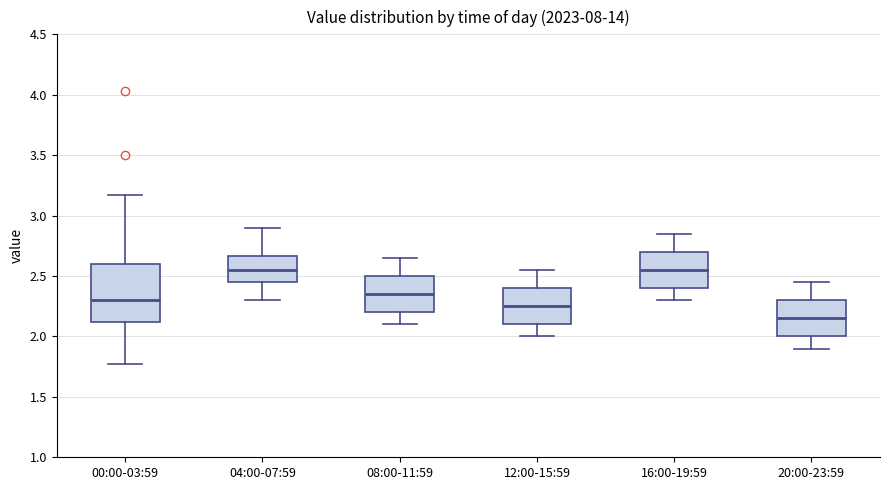

Where is the lower edge of the box for 08:00-11:59 on the y-axis? The values are not printed on the chart, so give them approximately, as read against the axis.

2.20